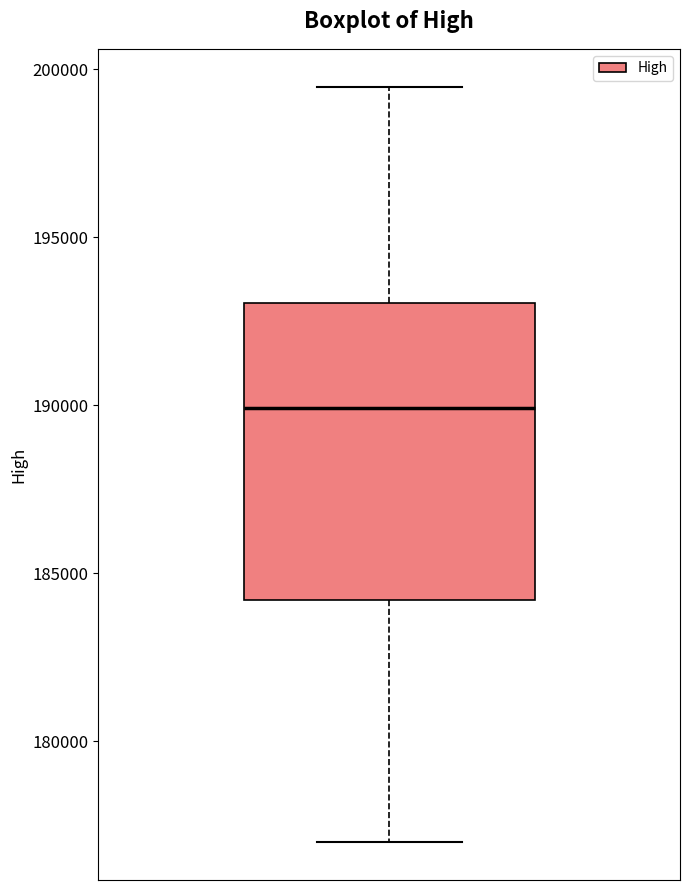

Where does the median line of the box sit on the y-axis? The values are not printed on the chart, so give them approximately, as read against the axis.

190000